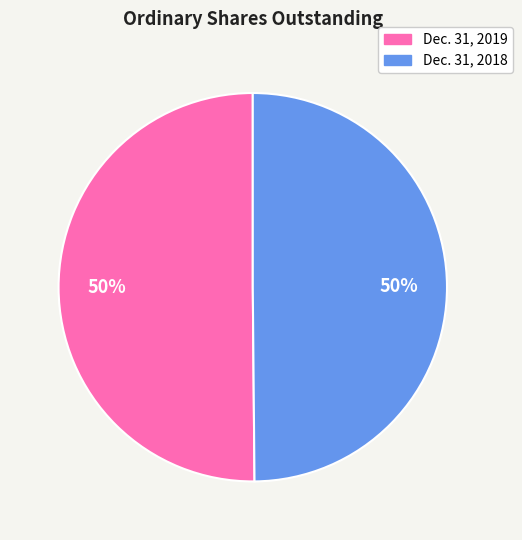

True or false: Dec. 31, 2018 accounts for 50% of the total.

True